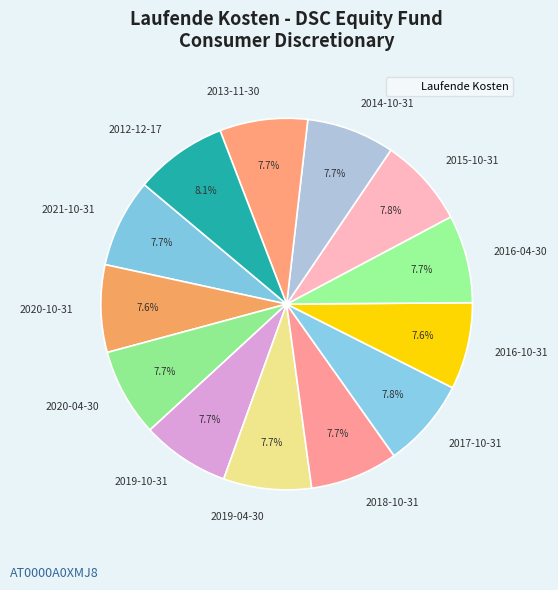

Do 2019-04-30 and 2018-10-31 together represent more than half of the pie?

No